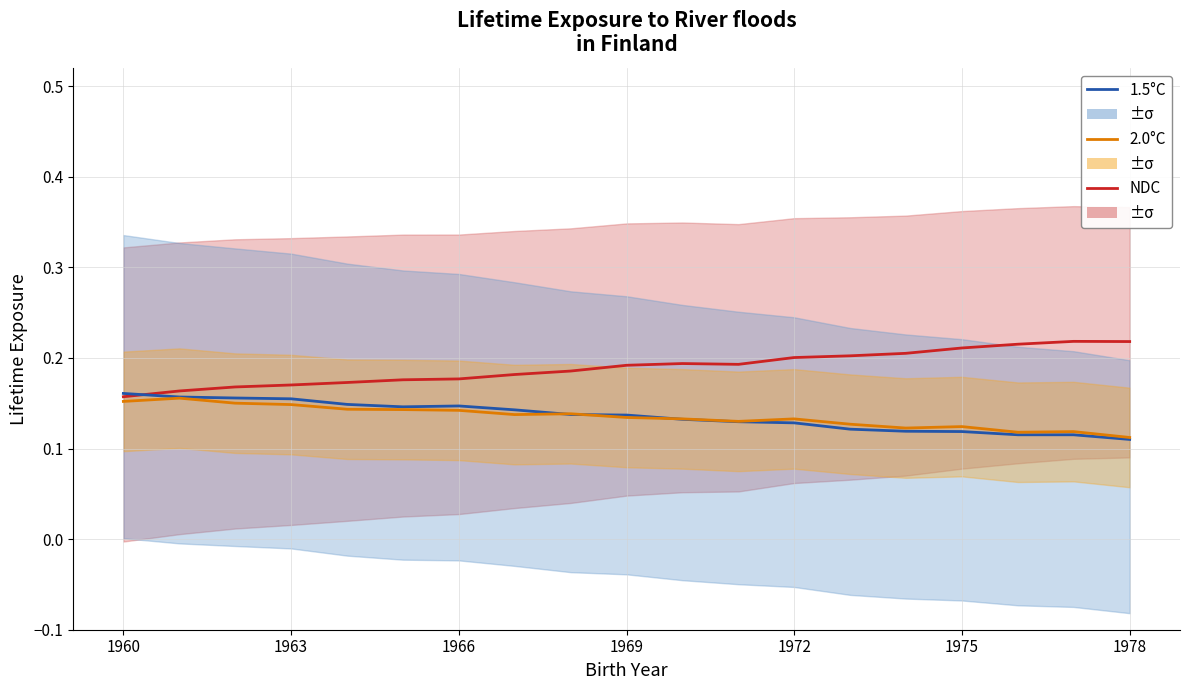

Rank the series by their maximum value, from lowest to highest.

2.0°C, 1.5°C, NDC